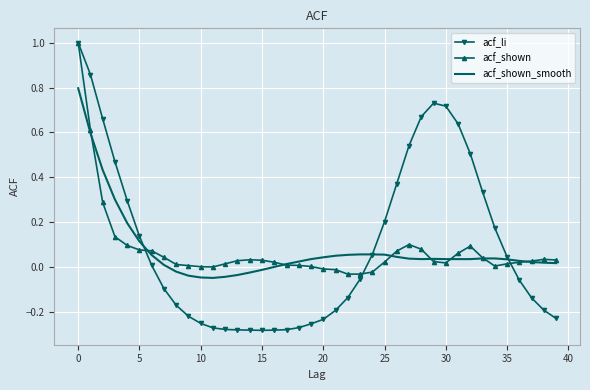

Which series has the widest spread of values?

acf_li